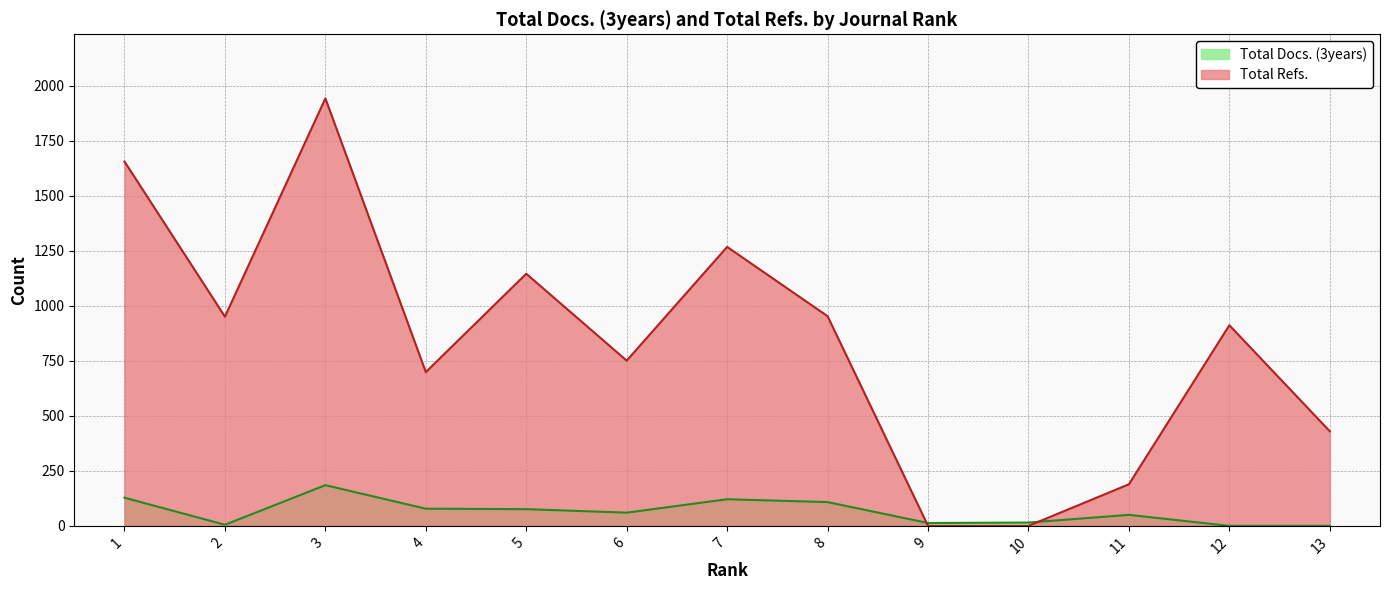

Reading right to left, extract all data points from this chart.

Total Docs. (3years): 13=0	12=0	11=50	10=15	9=13	8=108	7=121	6=60	5=76	4=78	3=185	2=5	1=128
Total Refs.: 13=430	12=912	11=189	10=0	9=0	8=953	7=1268	6=751	5=1146	4=699	3=1943	2=951	1=1656